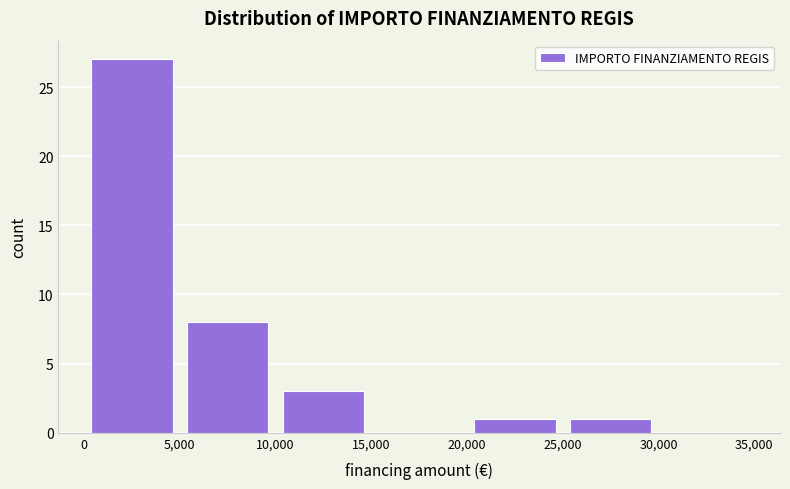

Reading left to right, list every bar in this chart as the range it spans on the x-axis followed by its height. The values are not printed on the chart, so give them approximately, as read against the axis.

0 to 5,000: 27
5,000 to 10,000: 8
10,000 to 15,000: 3
15,000 to 20,000: 0
20,000 to 25,000: 1
25,000 to 30,000: 1
30,000 to 35,000: 0